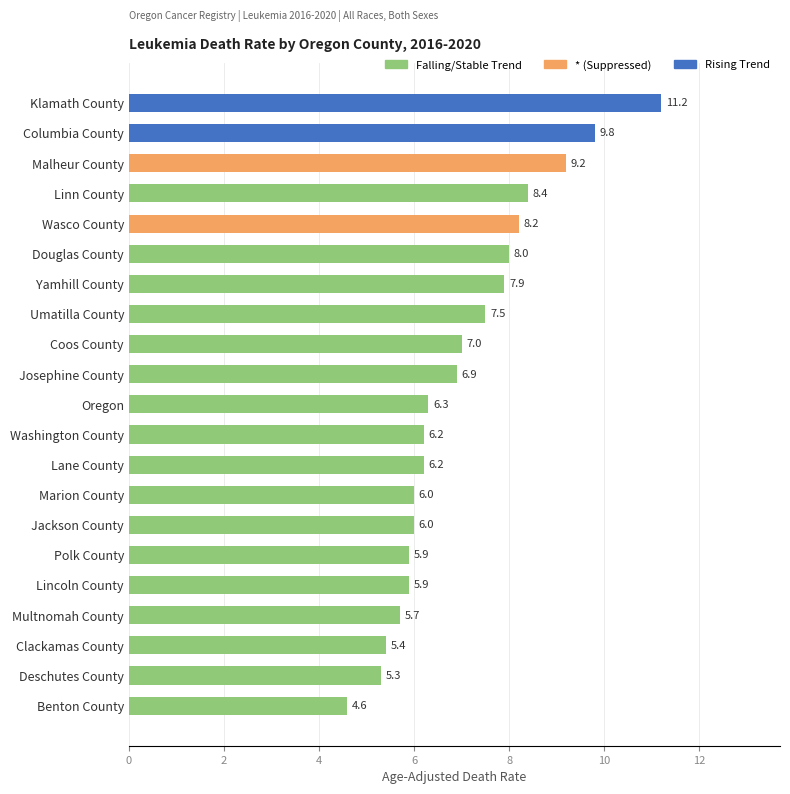

What is the minimum value shown in the chart?

4.6